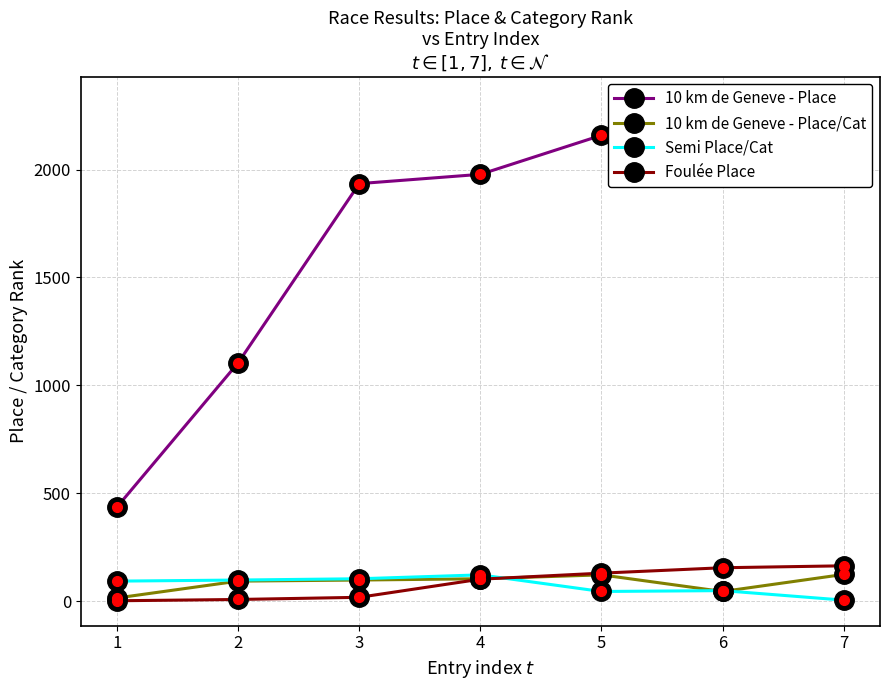

At which label is Foulée Place closest to 83?

4